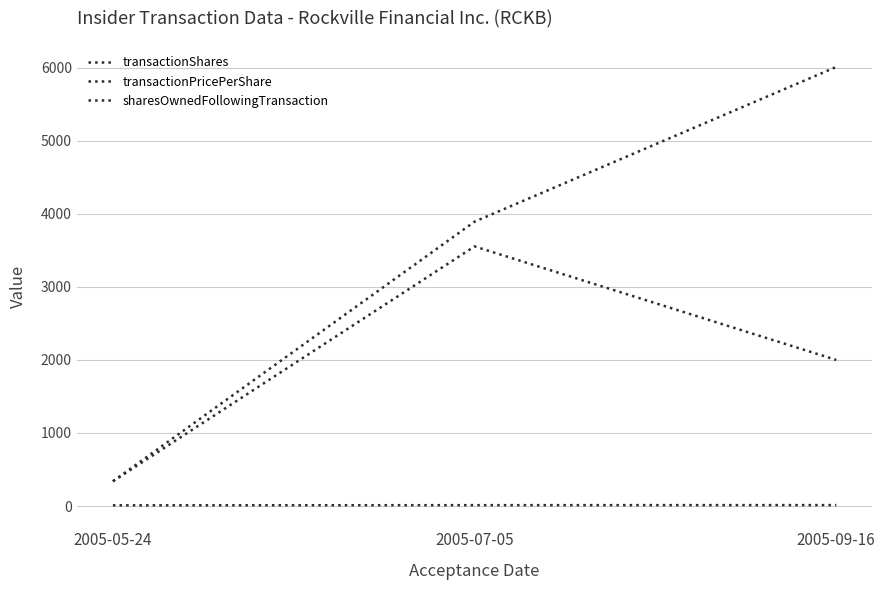

How many values in the transactionShares series are below 2000?

1